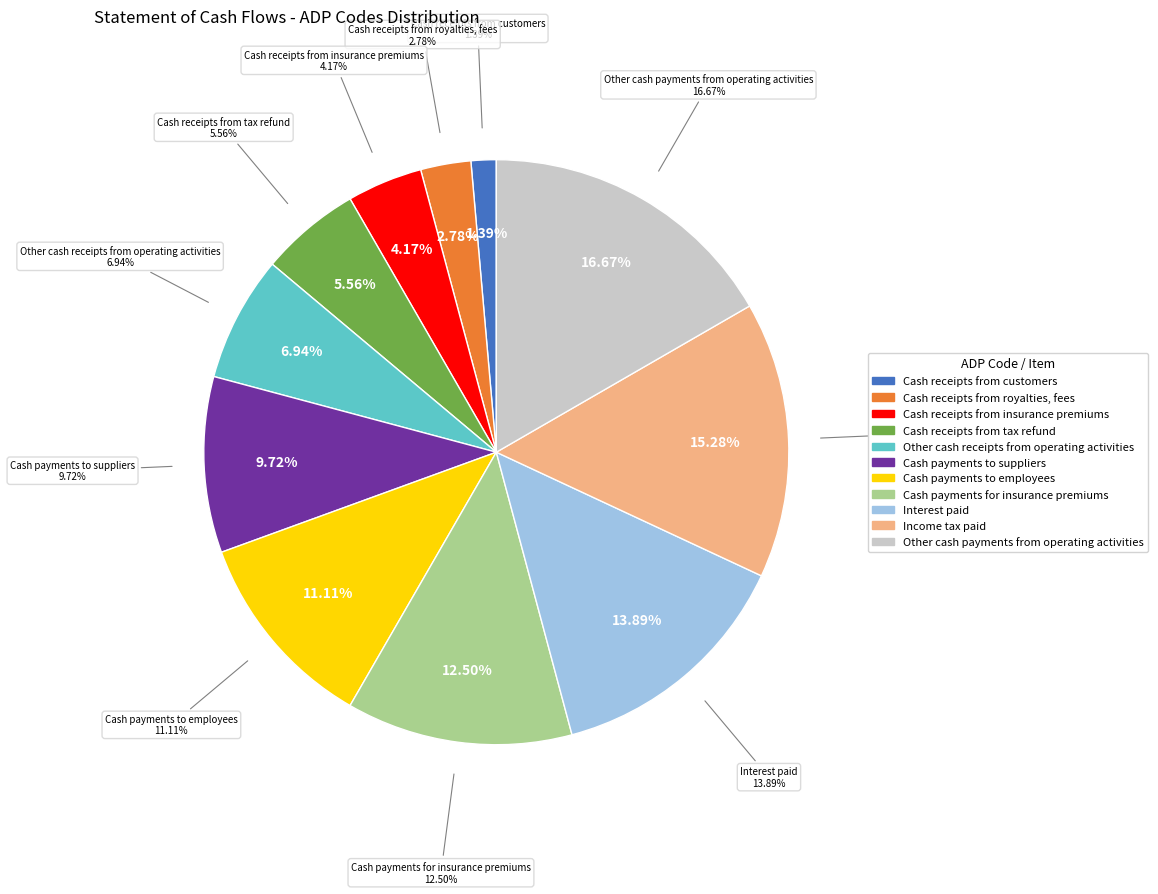

Do Cash receipts from customers and Cash receipts from insurance premiums together represent more than half of the pie?

No